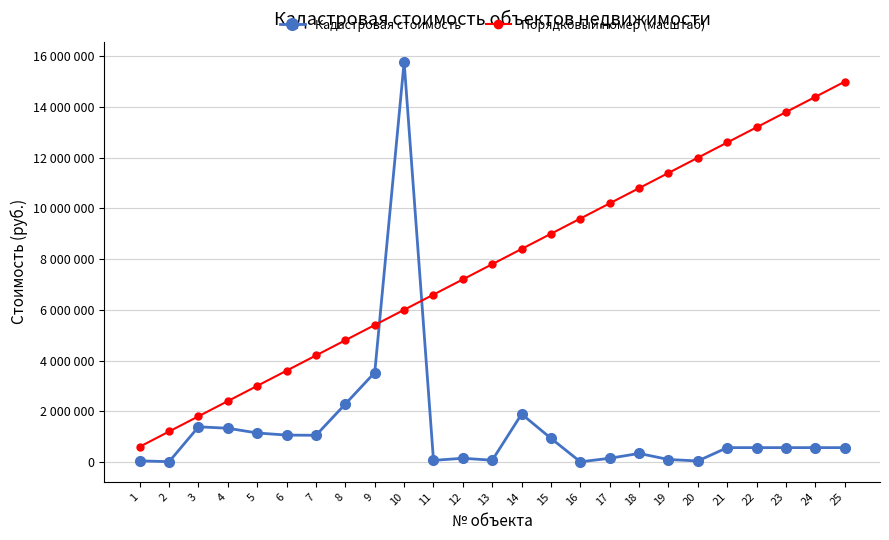

True or false: Порядковый номер (масштаб) has more than 1 points higher than both neighbors.

False